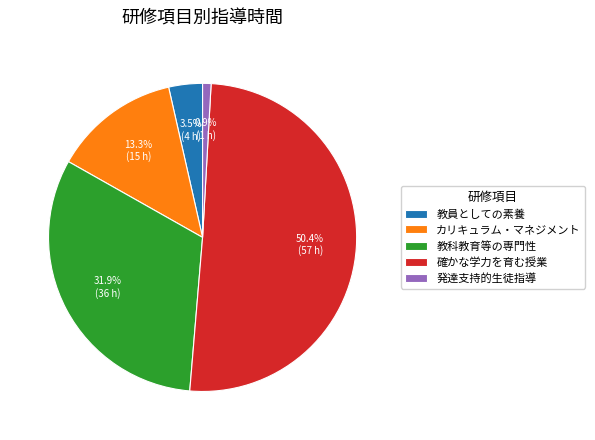

Which category accounts for the majority?

確かな学力を育む授業